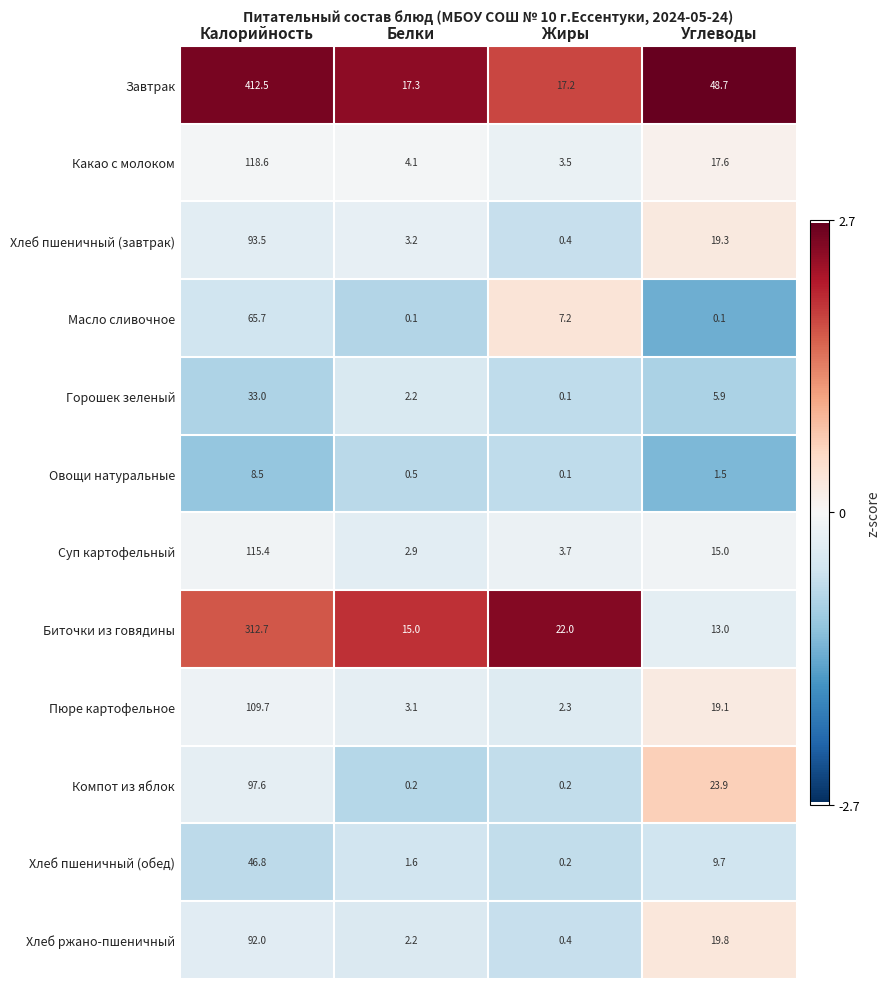

Rank the series by their maximum value, from highest to lowest.

Завтрак, Биточки из говядины, Какао с молоком, Суп картофельный, Пюре картофельное, Компот из яблок, Хлеб пшеничный (завтрак), Хлеб ржано-пшеничный, Масло сливочное, Хлеб пшеничный (обед), Горошек зеленый, Овощи натуральные